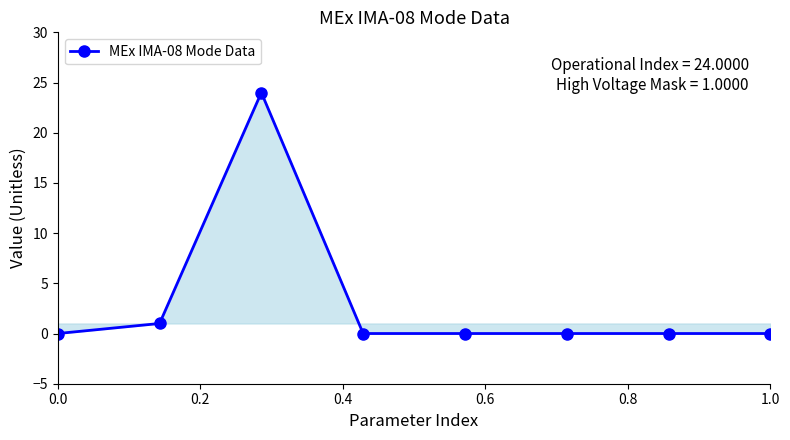

Reading left to right, what are all the values shown in this chart?

0	1	24	0	0	0	0	0